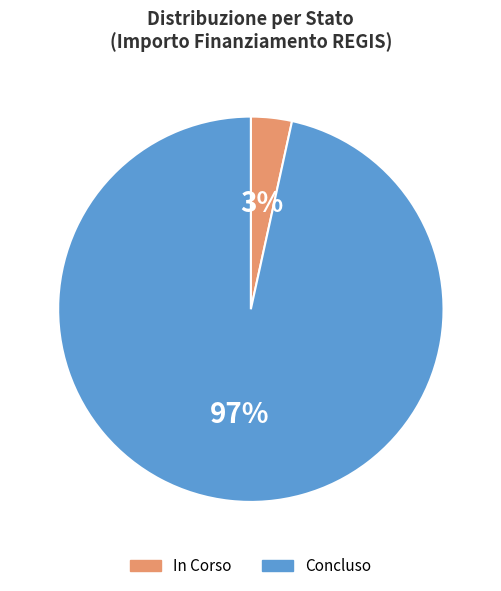

Which has a higher value, Concluso or In Corso?

Concluso